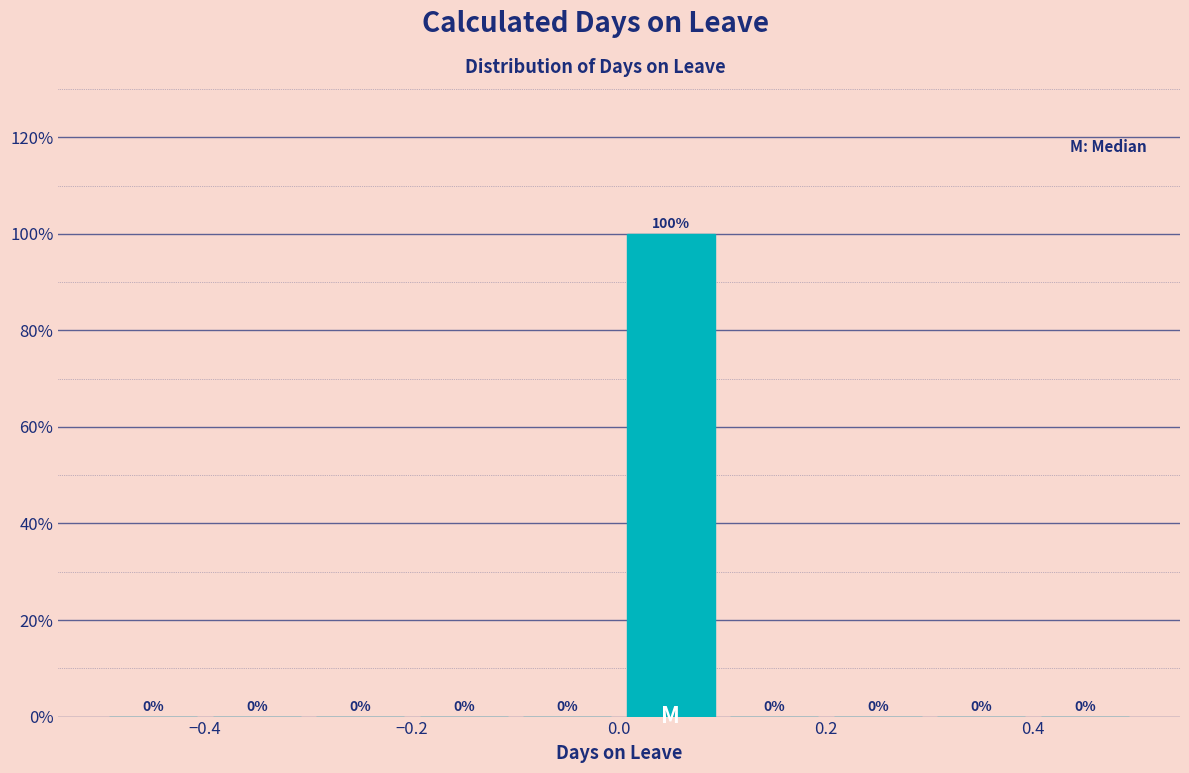

How tall is the bar that spans 0.0 to 0.1 on the x-axis?

100